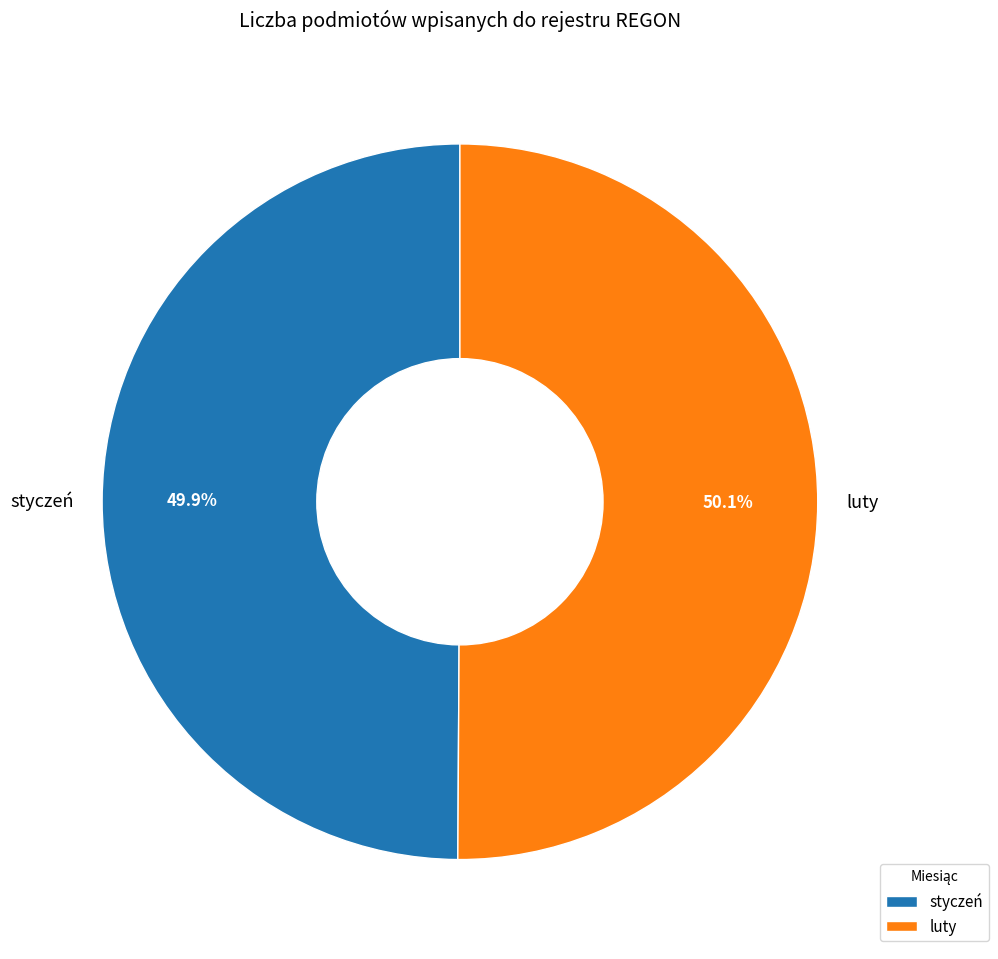

Is it true that styczeń is 38% of the pie?

False